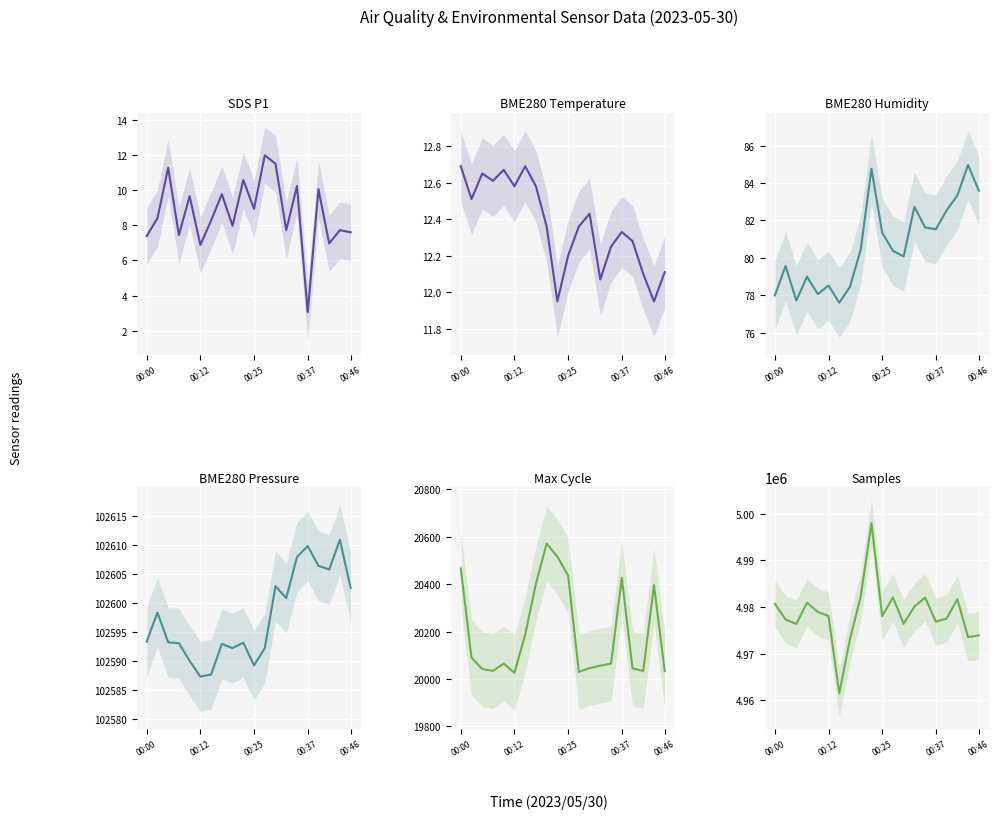

How many lines are shown in the chart?

6